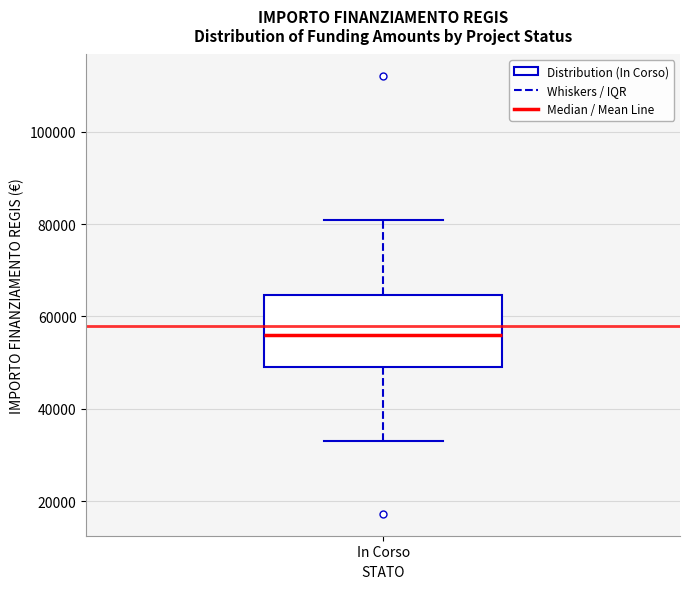

Transcribe this box plot: give where the median line is, the range the box spans, and where the two whiskers end, as read against the y-axis. The values are not printed on the chart, so give them approximately, as read against the axis.

median 56000, box 50000 to 64000, whiskers 32000 to 80000